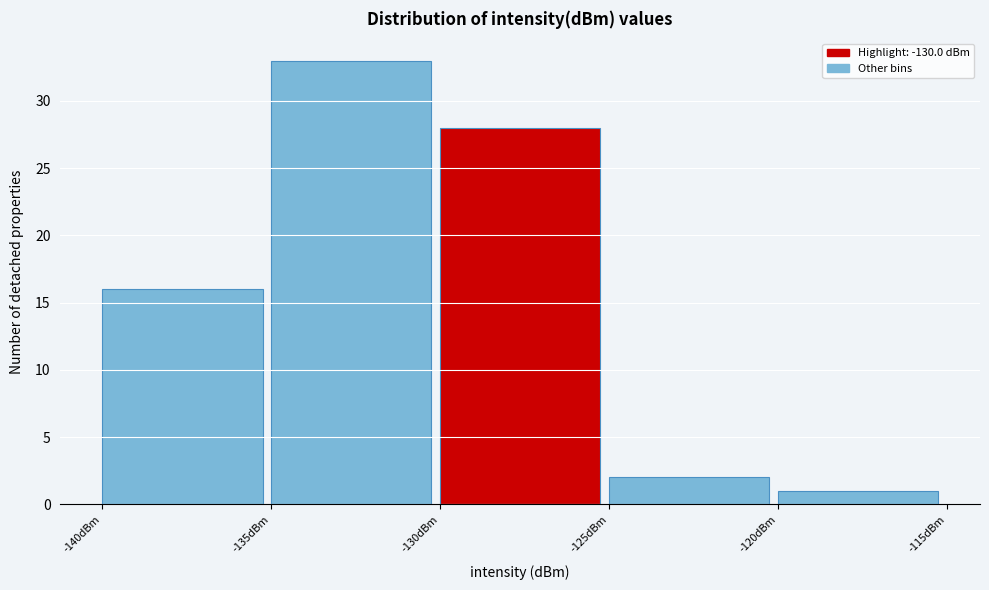

How tall is the bar that spans -125 to -120 on the x-axis? The values are not printed on the chart, so give them approximately, as read against the axis.

2